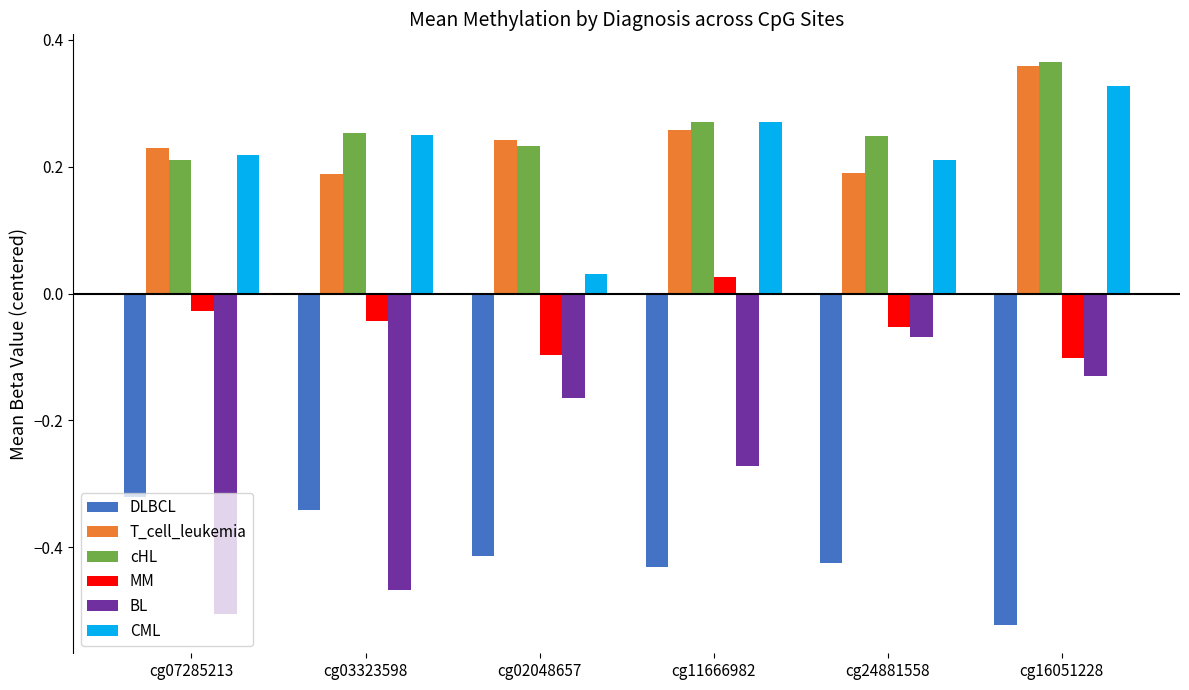

Does the chart contain any negative values?

Yes